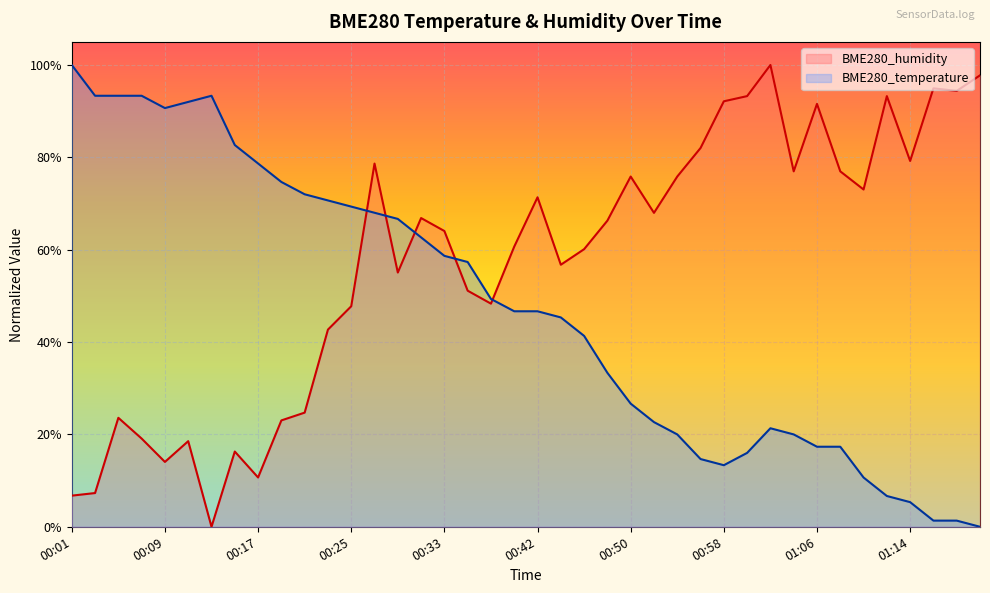

What is the approximate value of BME280_temperature at 01:08?

0.2